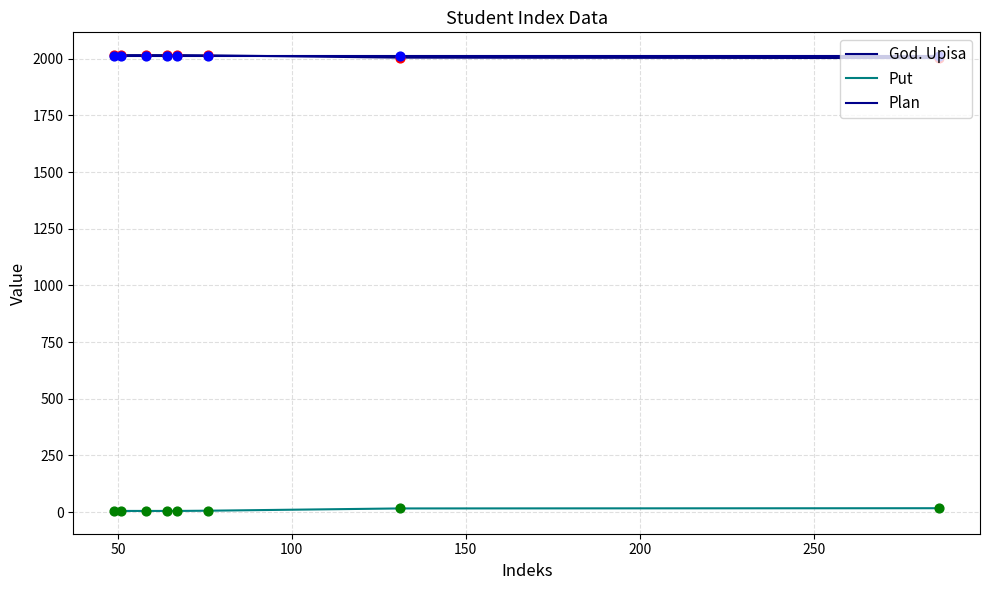

At how many categories does at least one series exceed 1106?

8